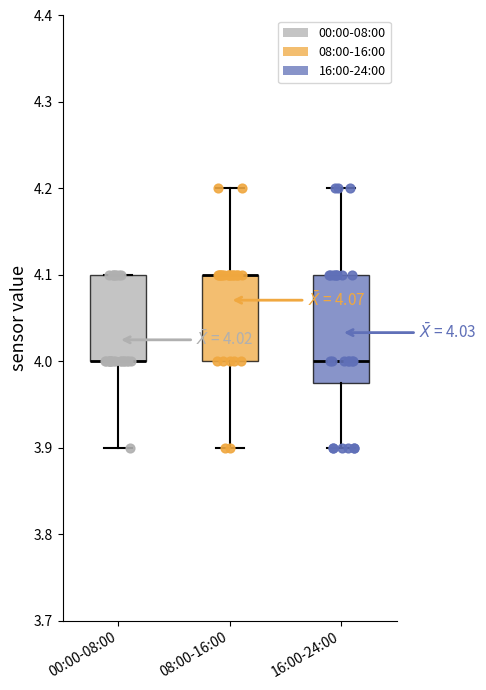

Comparing the boxes themselves (not the whiskers), which one is the tallest?

16:00-24:00